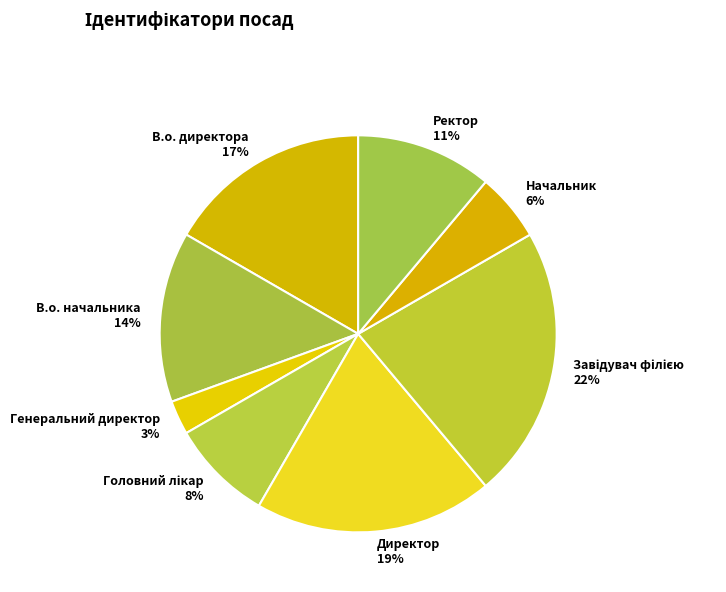

To the nearest percent, what is the difference between the largest and smallest slice percentages?

19%